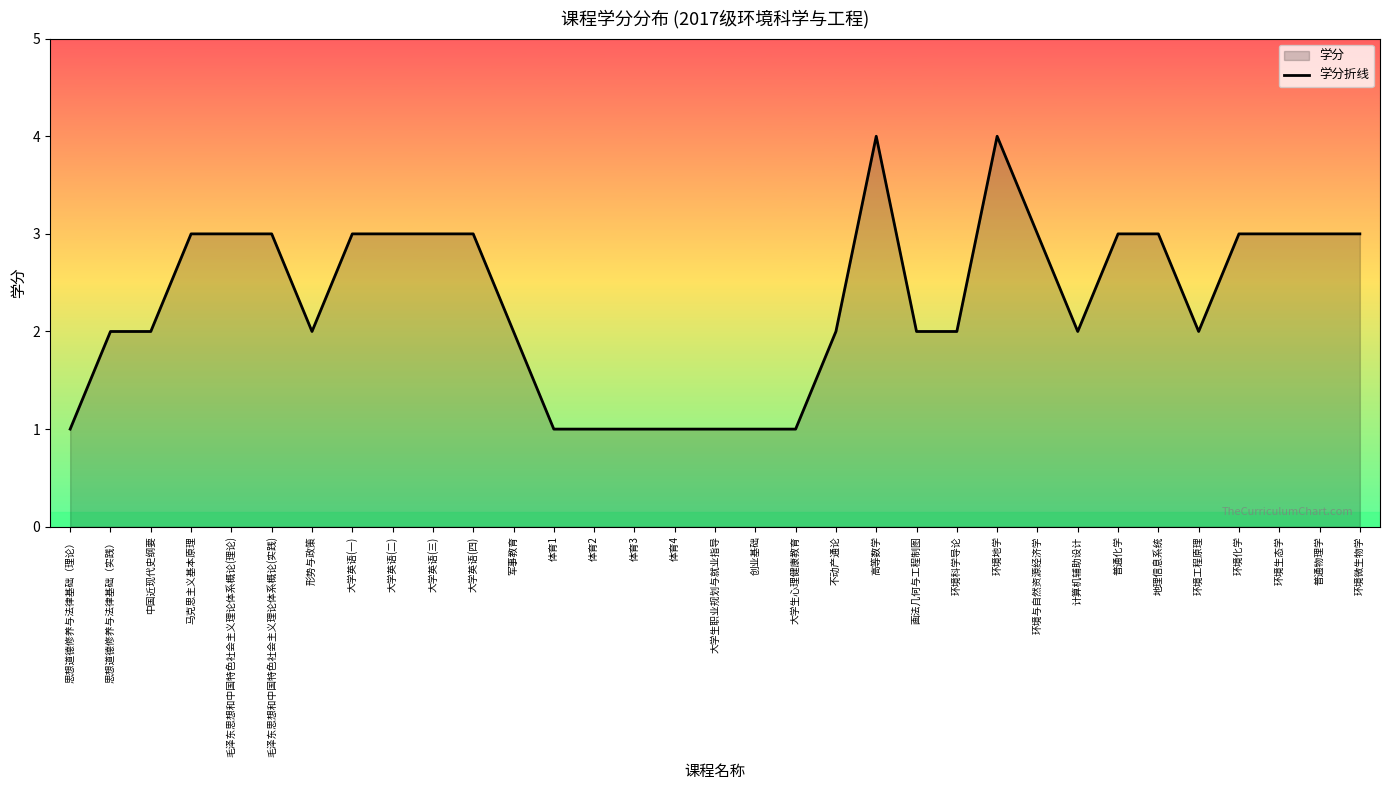

How many data points are above 2?

16